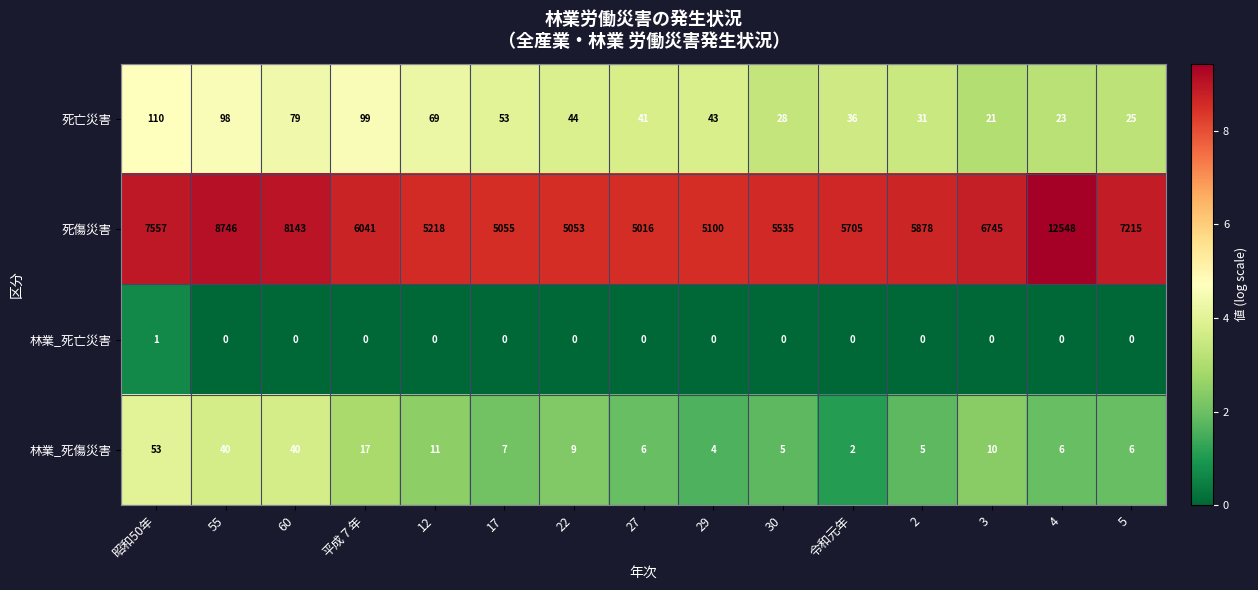

Where is 死傷災害 nearest to the value 8782?

55